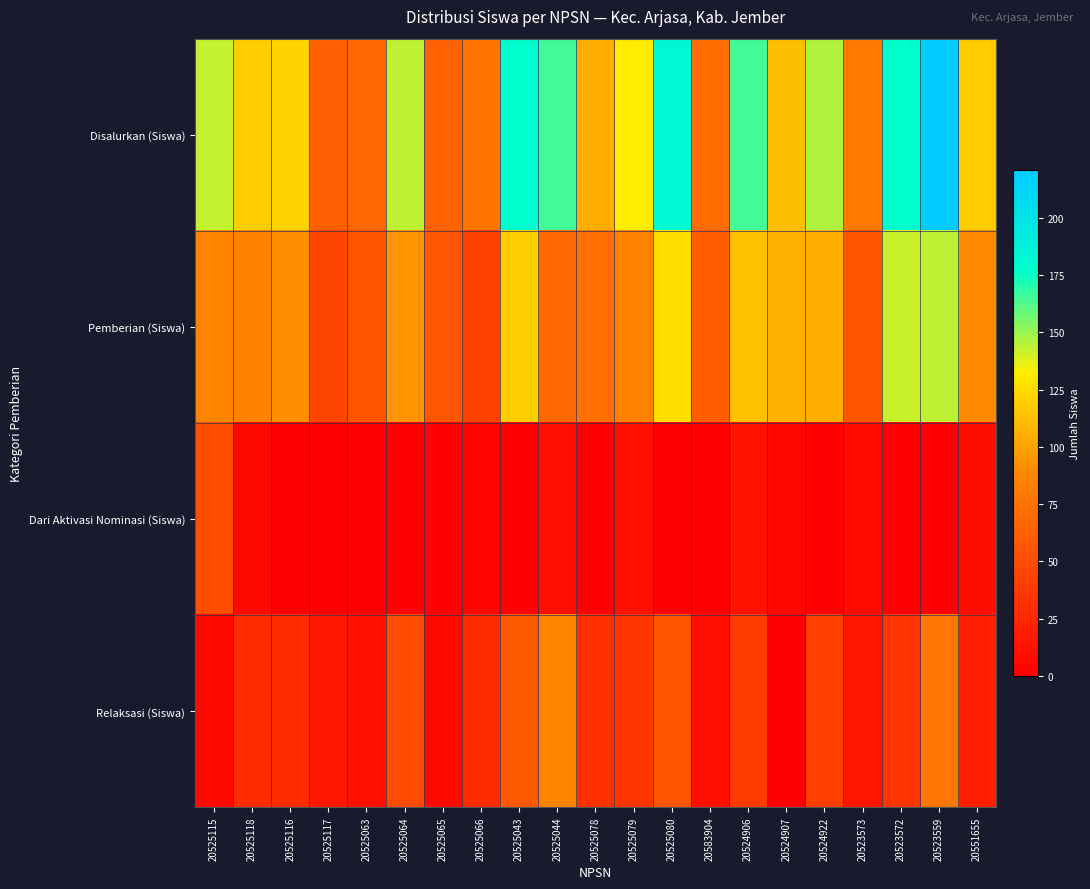

What is the total value across all series at 20525044?

330